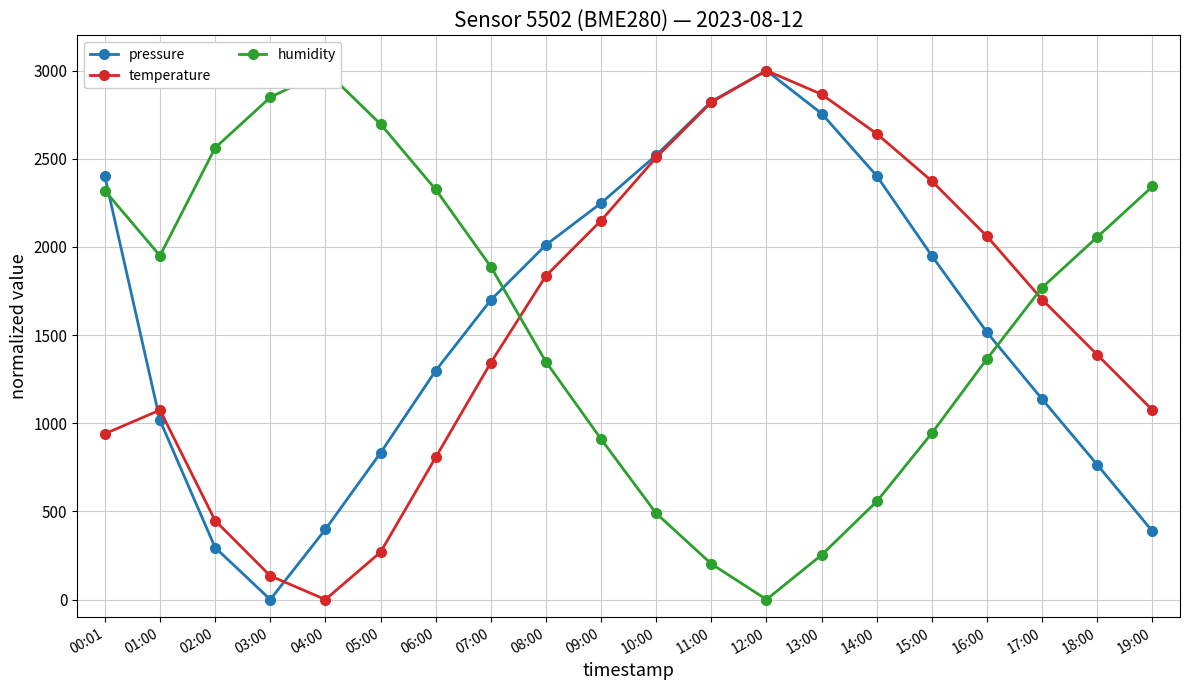

Is the value of pressure at 06:00 greater than the value of humidity at 03:00?

No